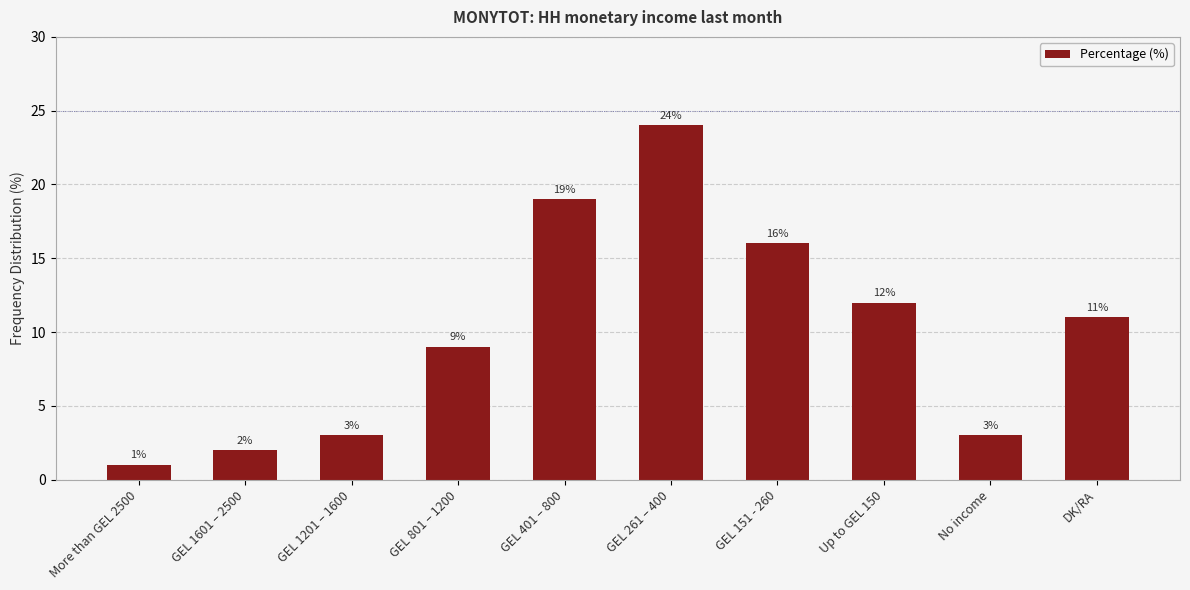

What is the average value?

10